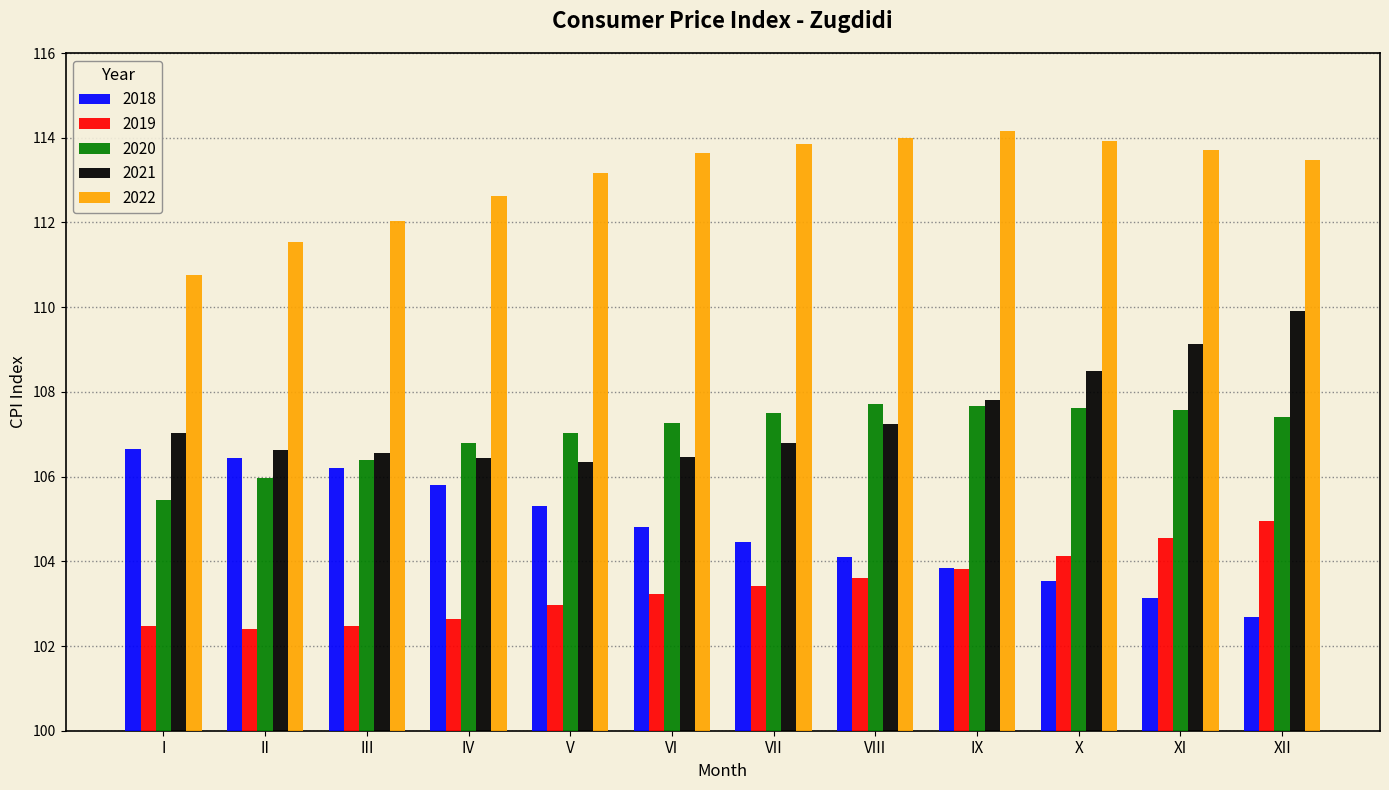

What is the value of the 2019 bar at the 9th from the left?

103.8